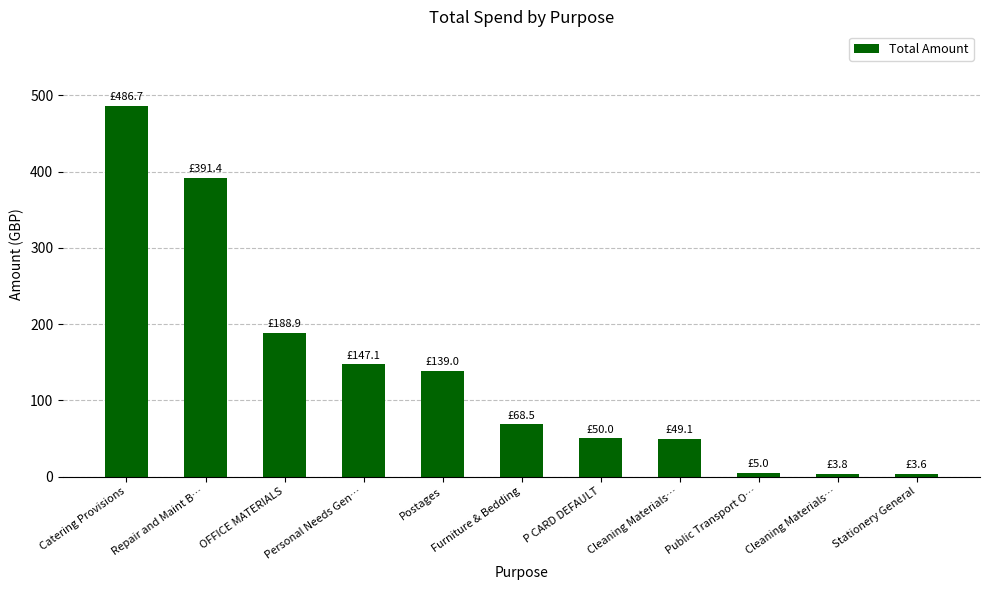

What is the difference between the values at Cleaning Materials… and Personal Needs Gen…?

143.4